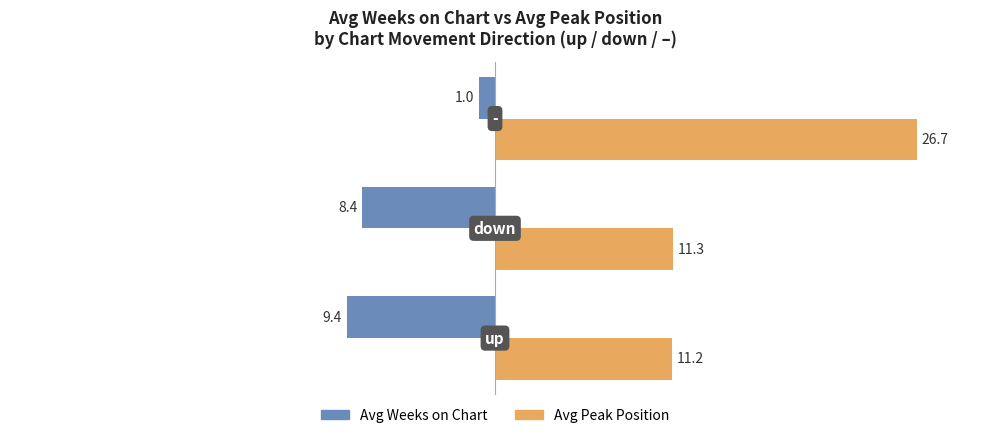

How many series are shown in this chart?

2